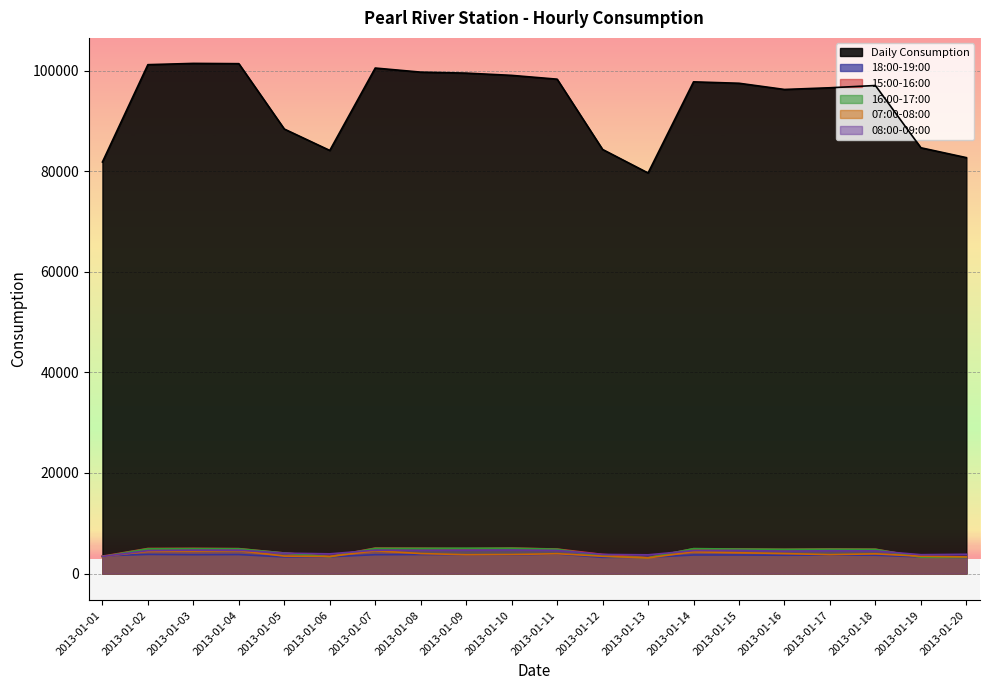

What is the value of the Daily Consumption point at the 9th from the left?

99484